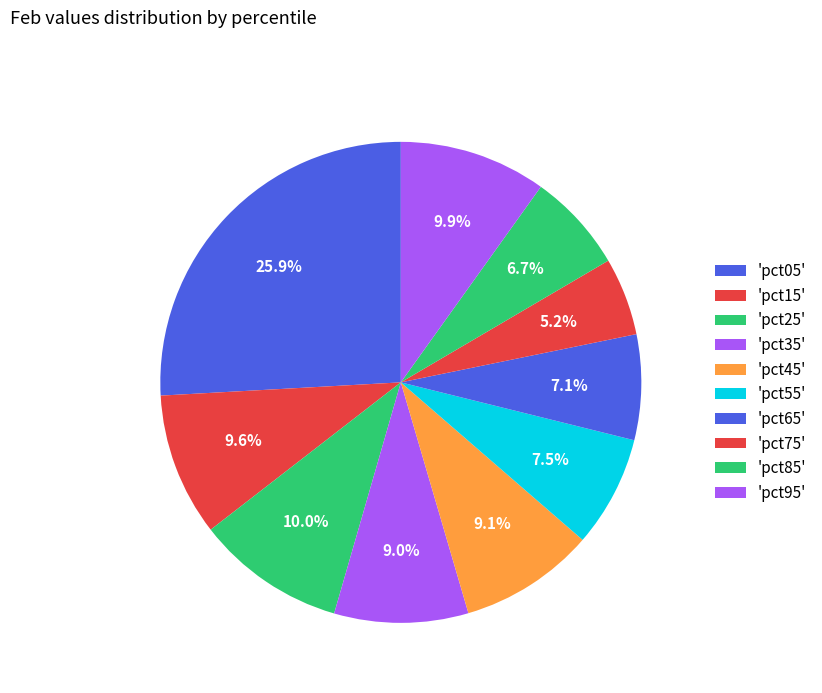

How many segments does this pie chart have?

10